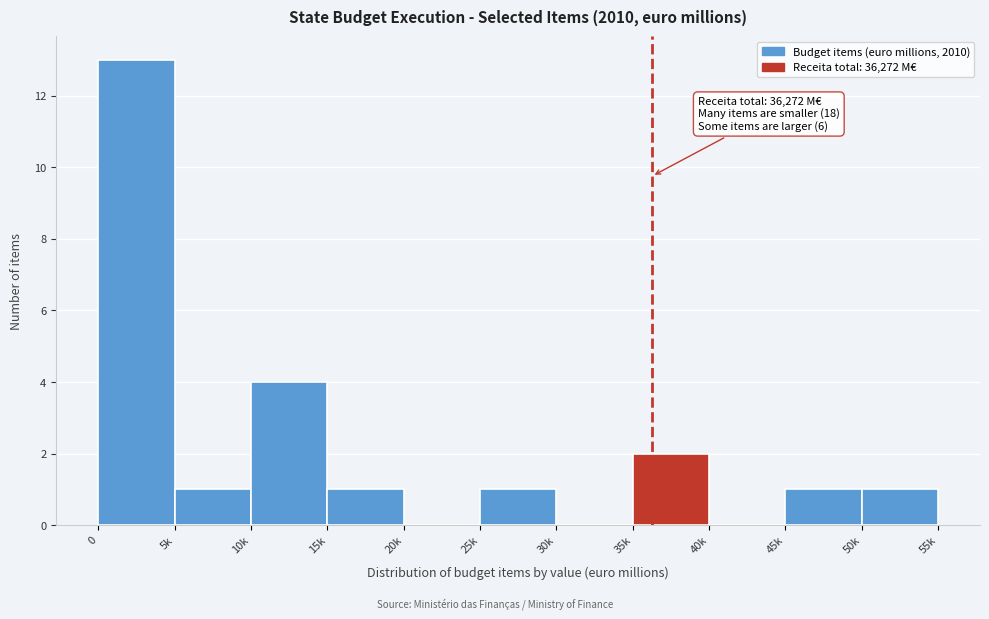

Reading left to right, extract all data points from this chart.

0=13	5k=1	10k=4	15k=1	20k=0	25k=1	30k=0	35k=2	40k=0	45k=1	50k=1